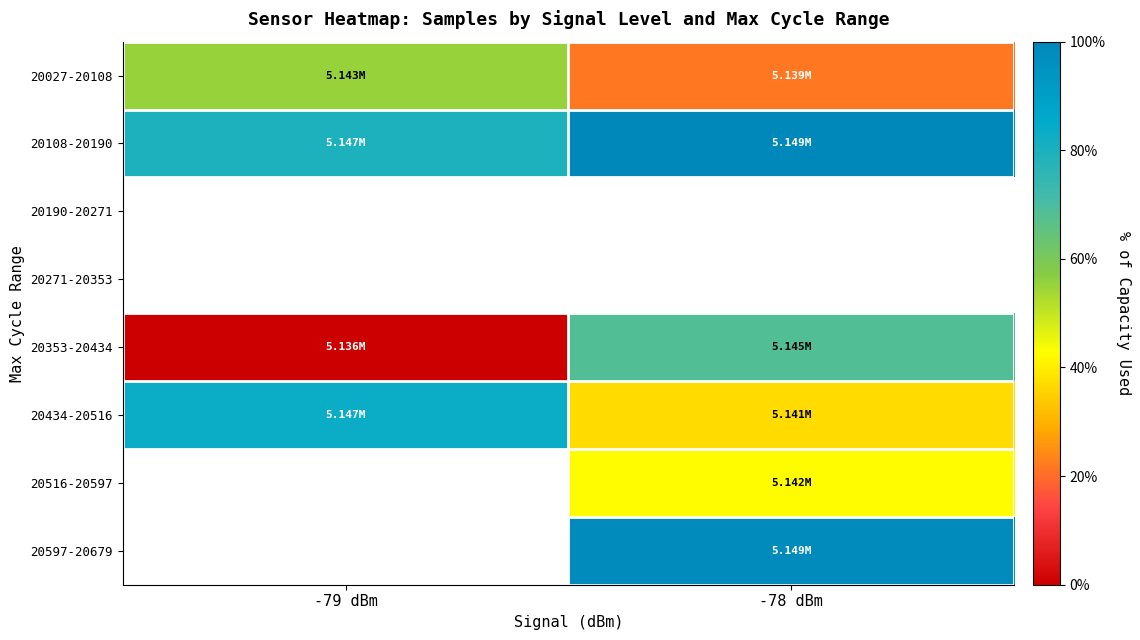

What is the difference between the highest and lowest values at -78 dBm?

78.2